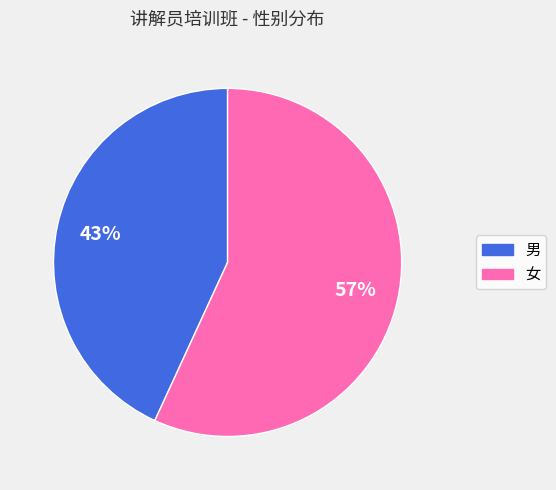

Is it true that 男 is 38% of the pie?

False